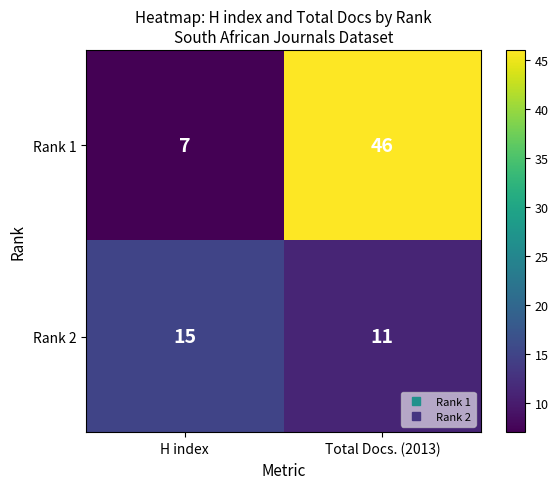

Where is Rank 1 nearest to the value 26?

H index